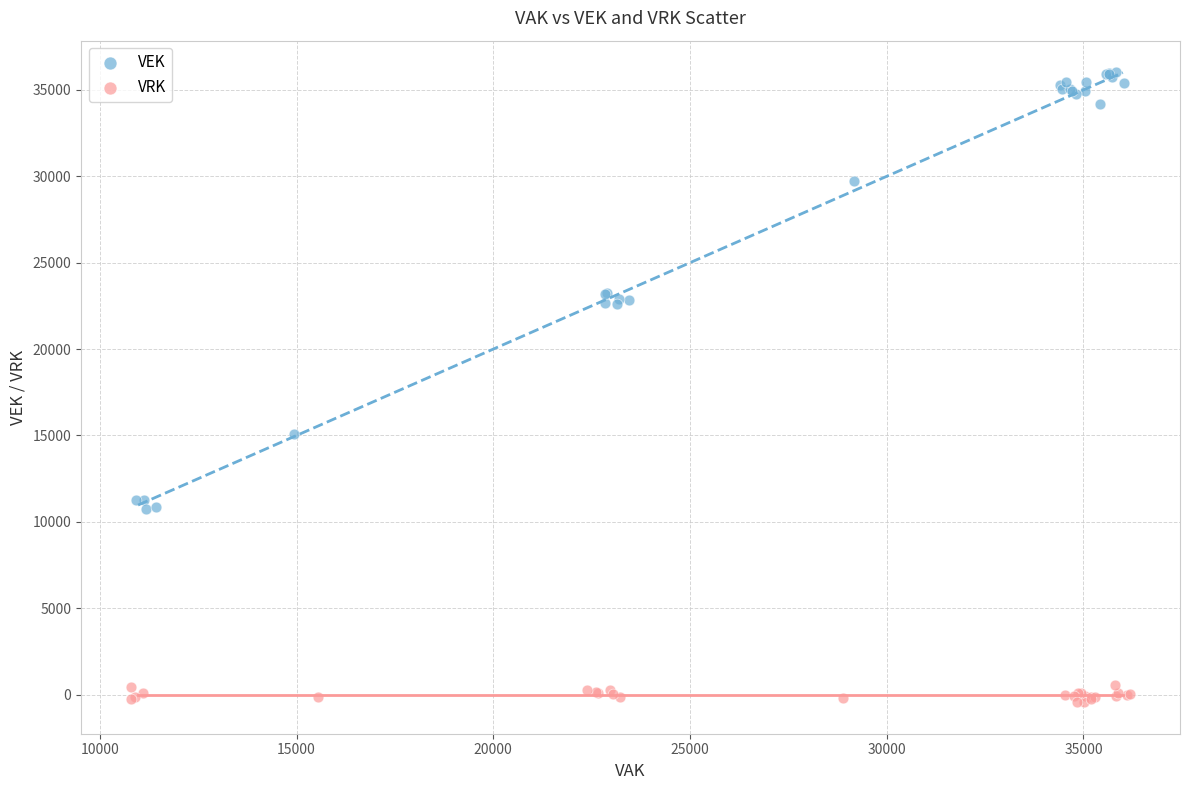

Which series has the widest spread of Y values?

VEK